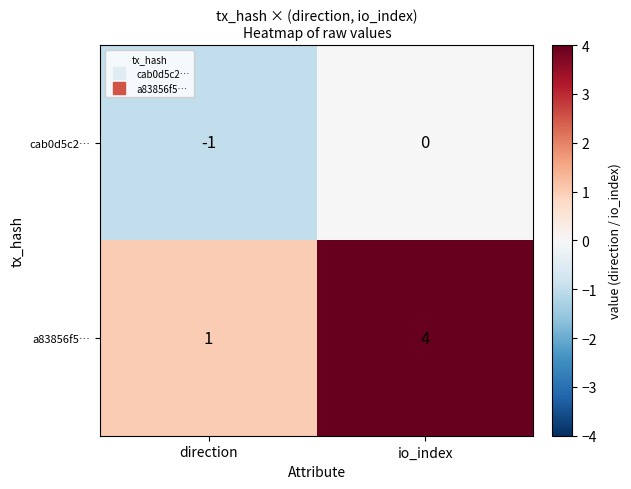

What is the greatest value displayed?

4